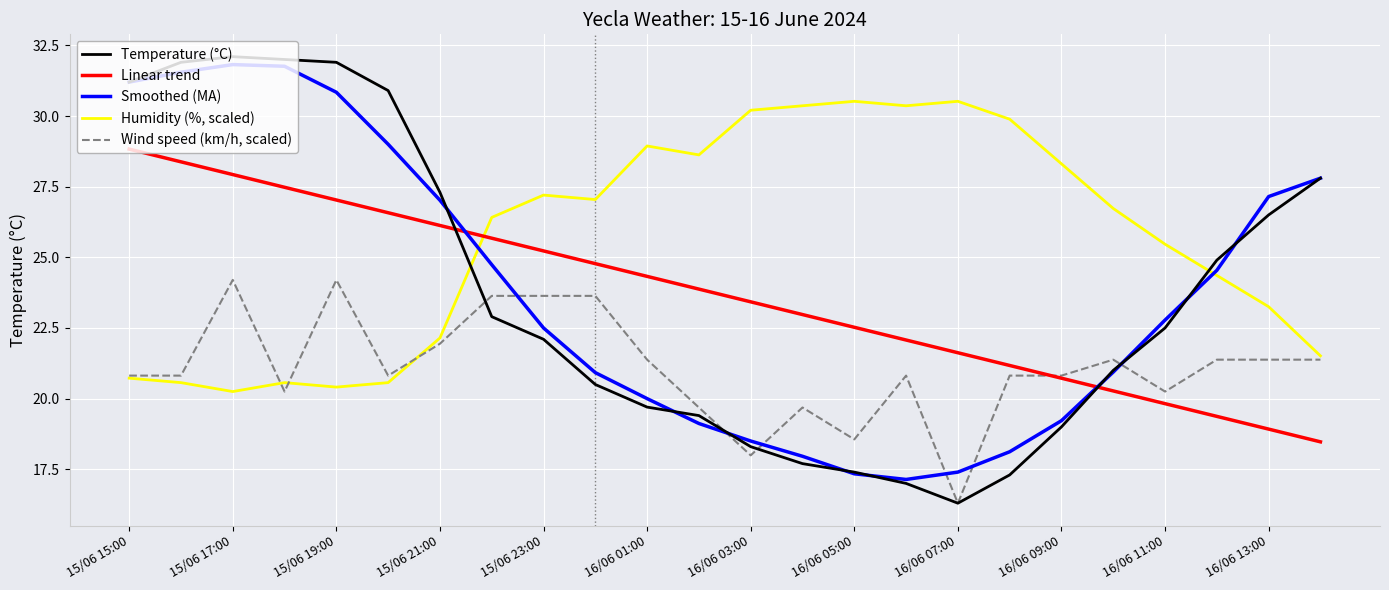

How many times do Wind speed (km/h, scaled) and Smoothed (MA) cross each other?

6